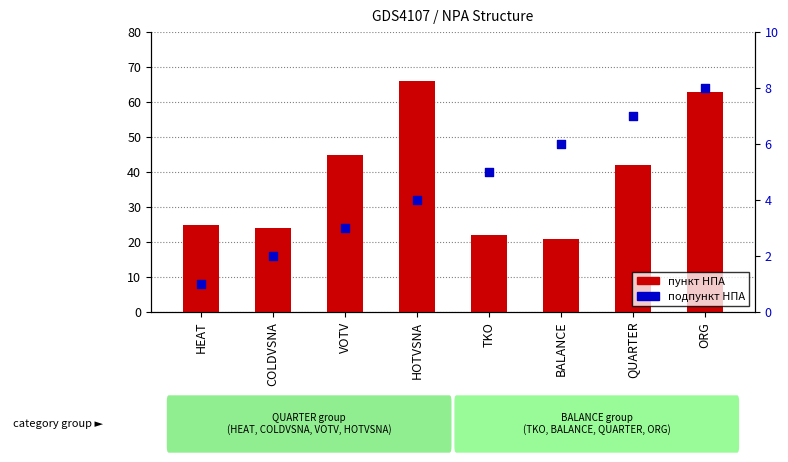

What is the total value across all series at QUARTER?

49